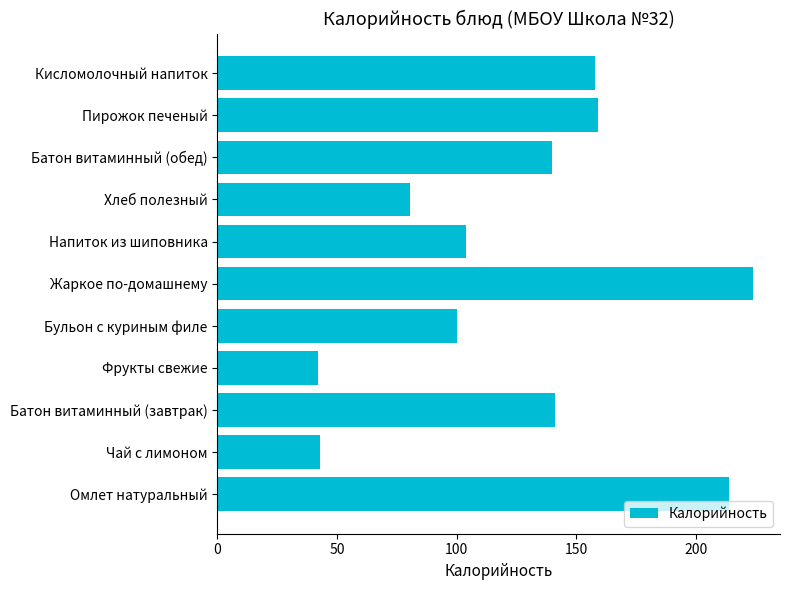

The value at Жаркое по-домашнему is 224.0. True or false?

True